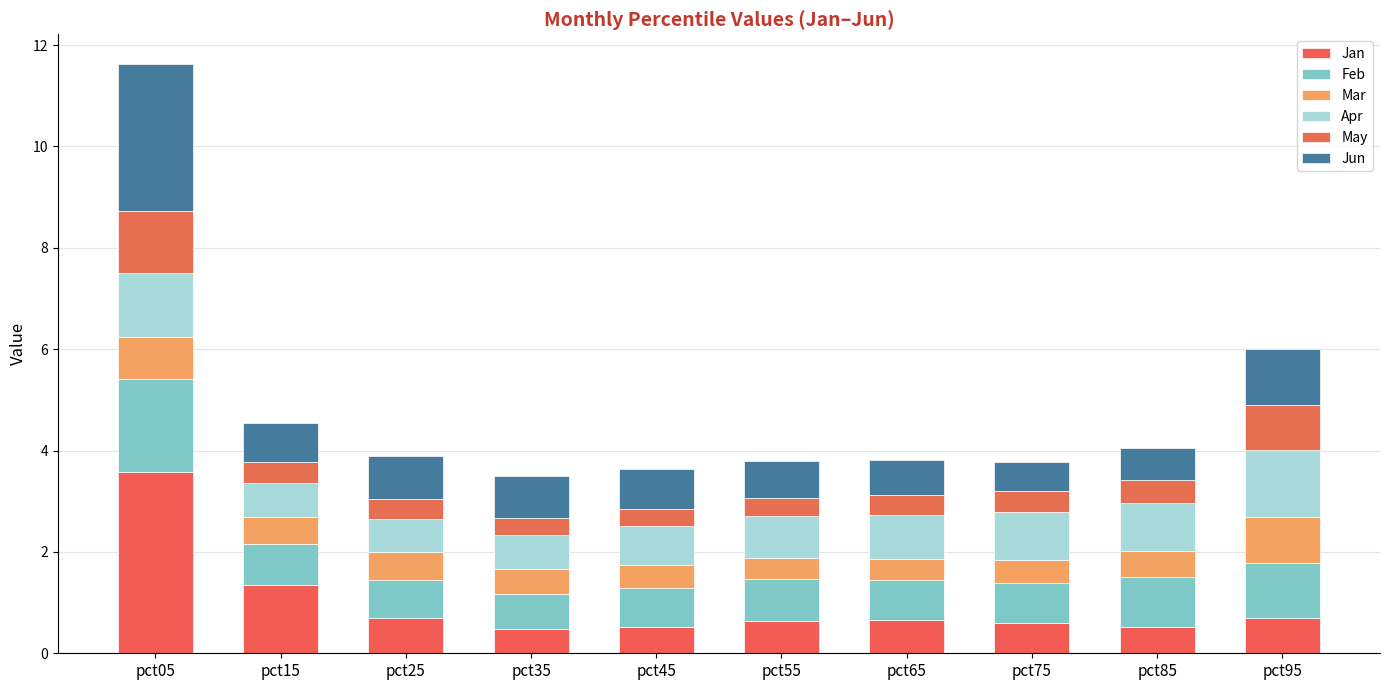

Count the number of data series in this chart.

6